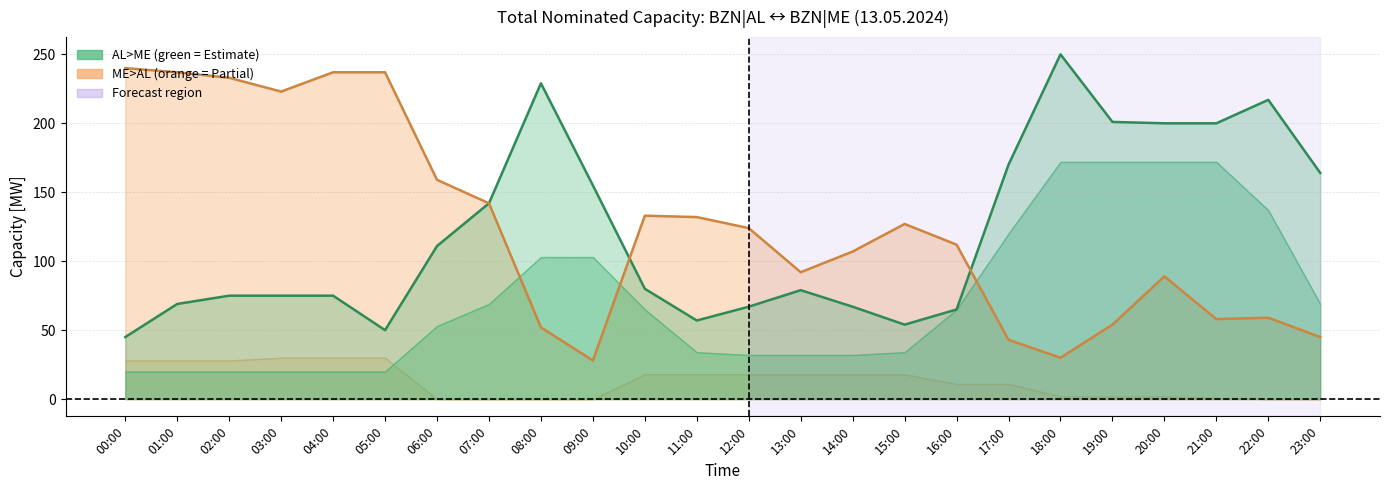

Reading left to right, transcribe all the data shown in this chart.

AL>ME Intraday: 00:00=45	01:00=69	02:00=75	03:00=75	04:00=75	05:00=50	06:00=111	07:00=142	08:00=229	09:00=155	10:00=80	11:00=57	12:00=67	13:00=79	14:00=67	15:00=54	16:00=65	17:00=170	18:00=250	19:00=201	20:00=200	21:00=200	22:00=217	23:00=164
ME>AL Intraday: 00:00=240	01:00=237	02:00=233	03:00=223	04:00=237	05:00=237	06:00=159	07:00=142	08:00=52	09:00=28	10:00=133	11:00=132	12:00=124	13:00=92	14:00=107	15:00=127	16:00=112	17:00=43	18:00=30	19:00=54	20:00=89	21:00=58	22:00=59	23:00=45